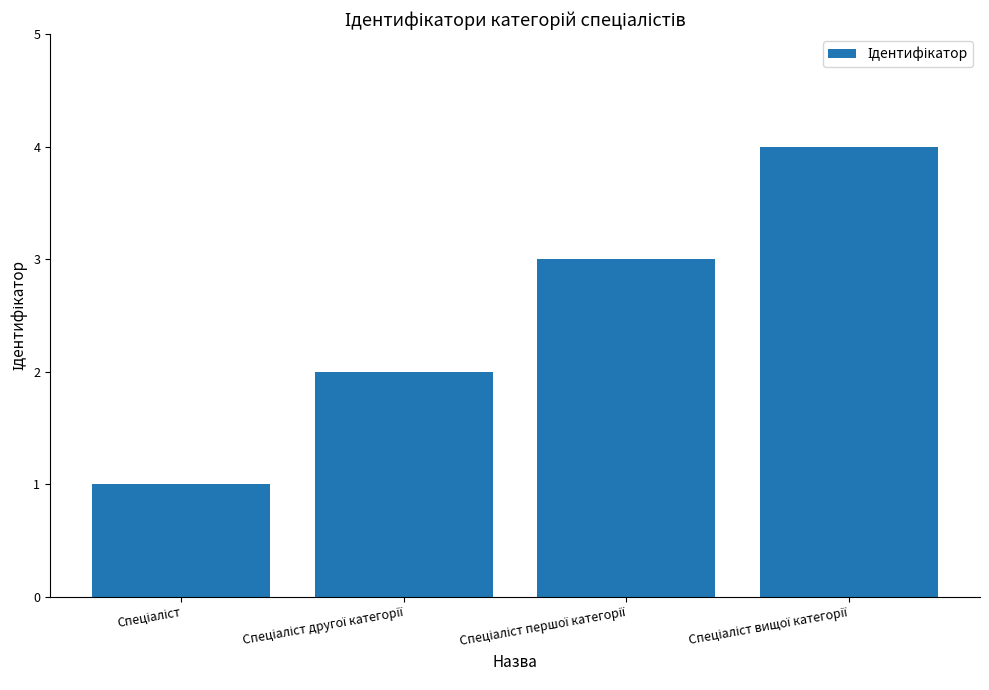

What is the difference between the maximum and minimum values?

3